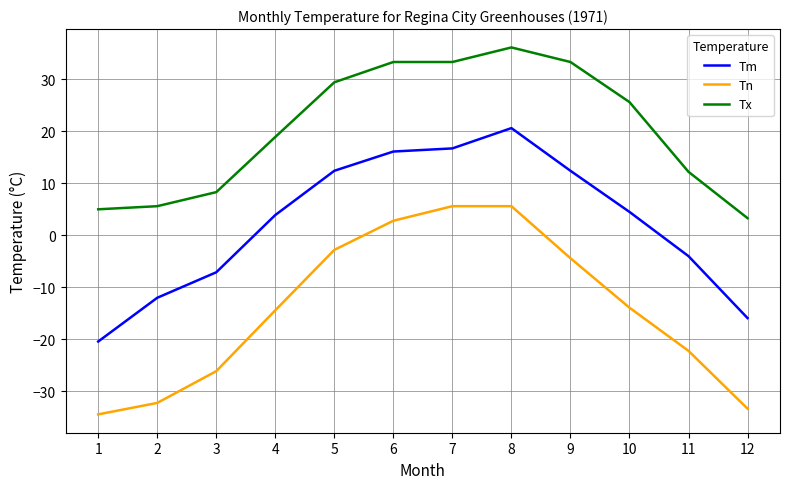

What are all the series names shown in the legend?

Tm, Tn, Tx